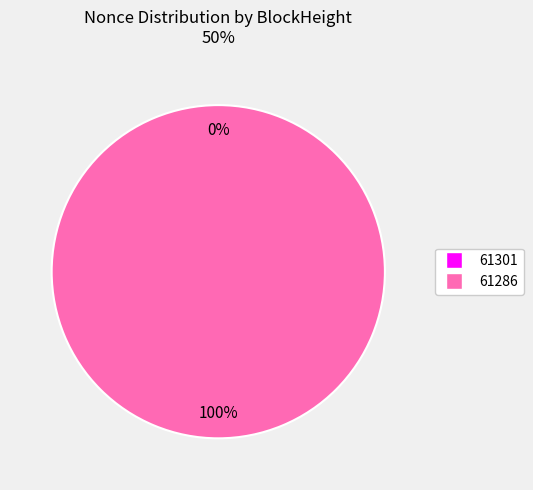

What percentage do 61301 and 61286 together represent?

100.0%